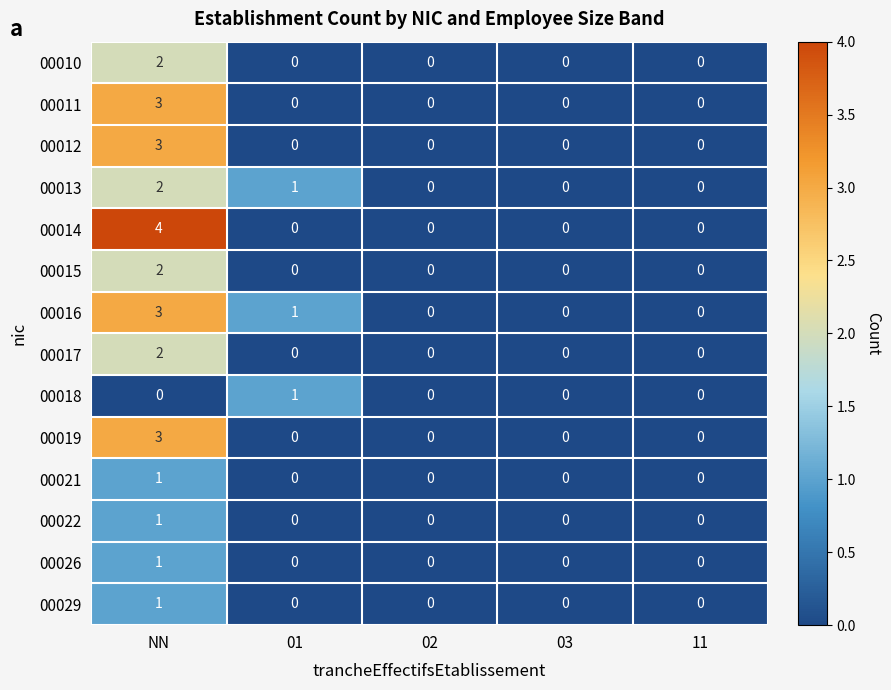

The 00018 series shows 0 at 02. True or false?

True